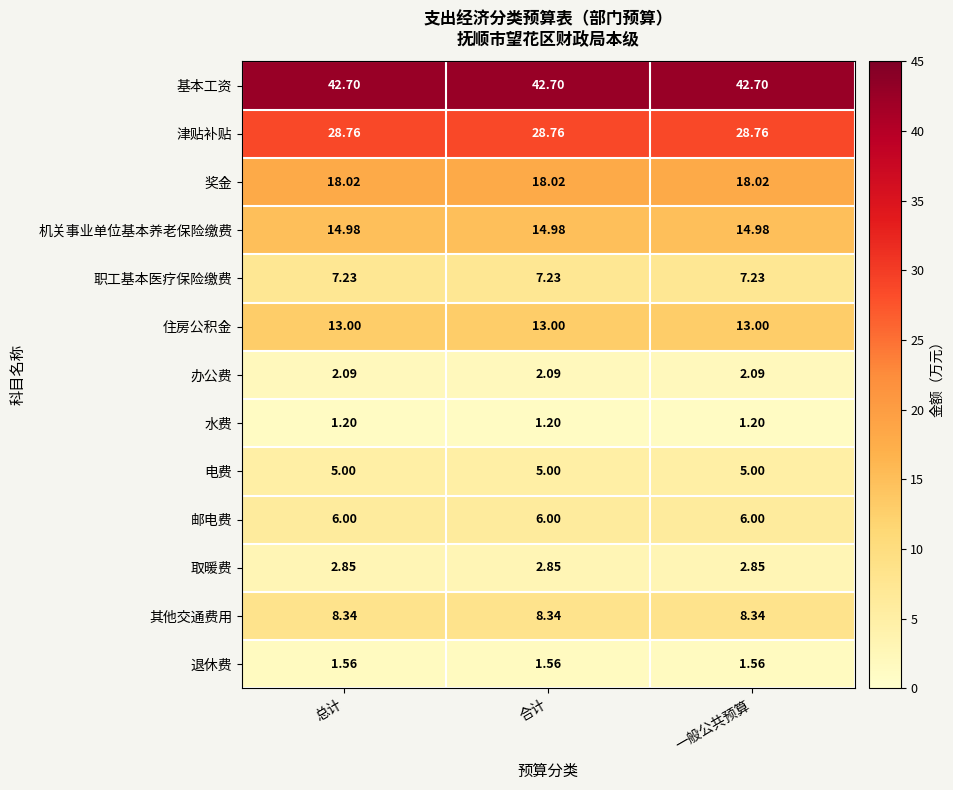

Rank the series by their maximum value, from highest to lowest.

基本工资, 津贴补贴, 奖金, 机关事业单位基本养老保险缴费, 住房公积金, 其他交通费用, 职工基本医疗保险缴费, 邮电费, 电费, 取暖费, 办公费, 退休费, 水费